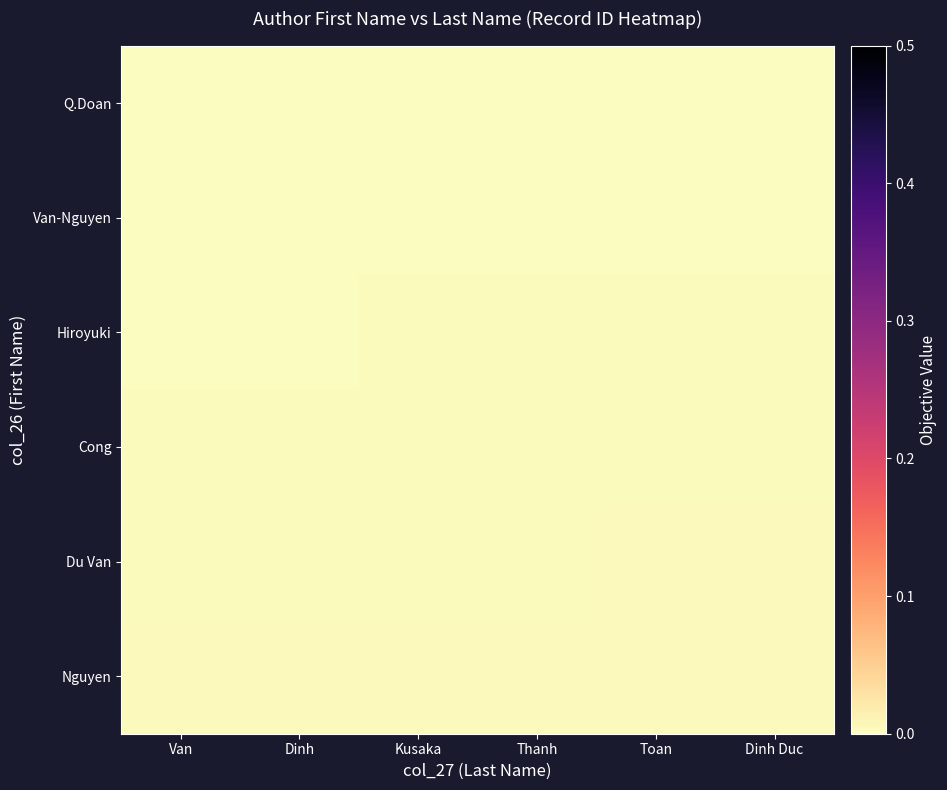

Rank the series by their maximum value, from lowest to highest.

Q.Doan, Van-Nguyen, Hiroyuki, Cong, Du Van, Nguyen